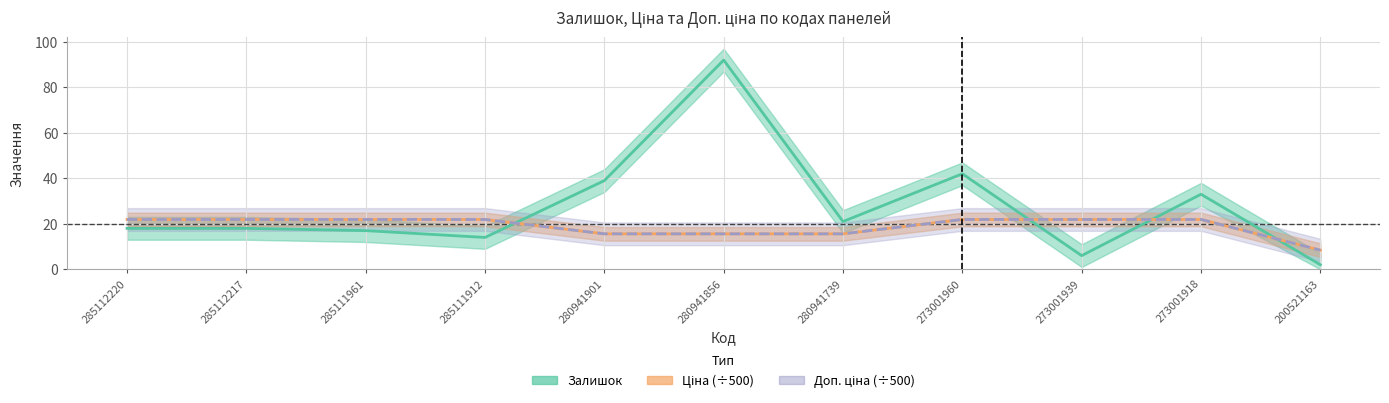

Between 285112217 and 280941856, which series saw the biggest shift?

Залишок